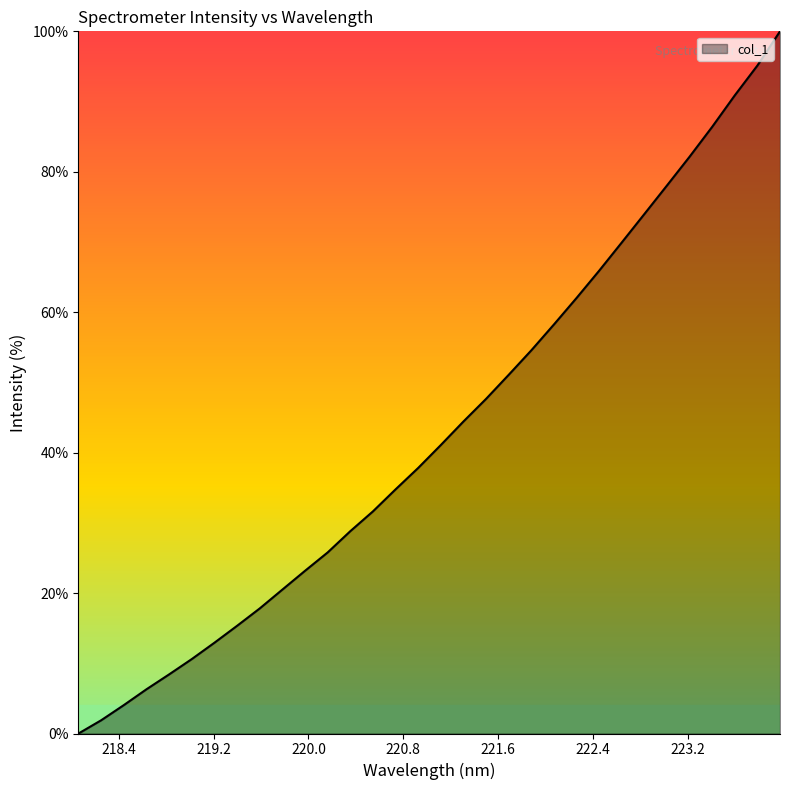

What is the difference between the maximum and minimum values?

100.0